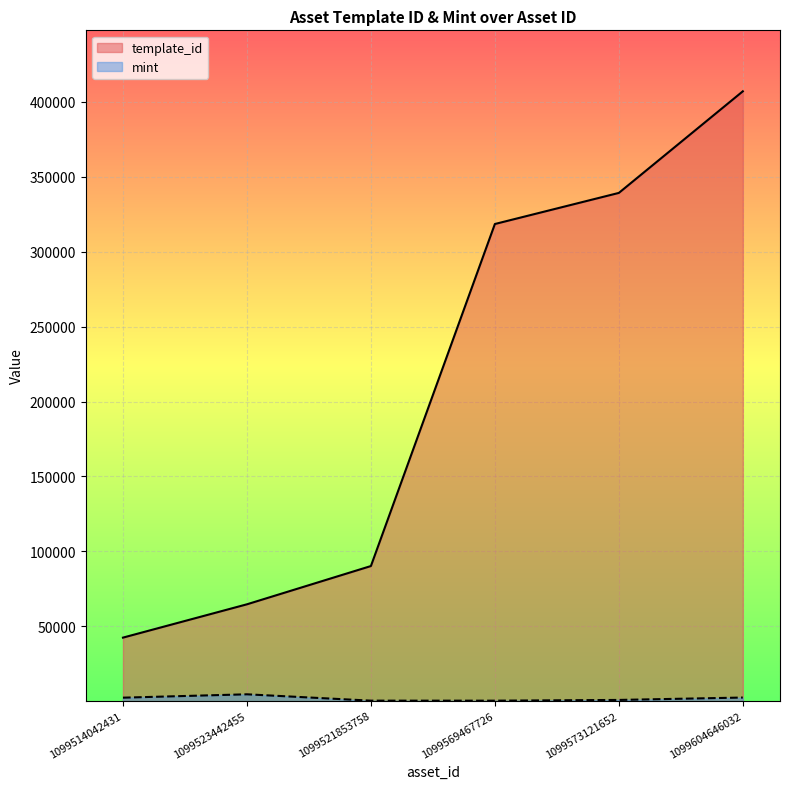

The value of mint at 1099514042431 is 1191. True or false?

False